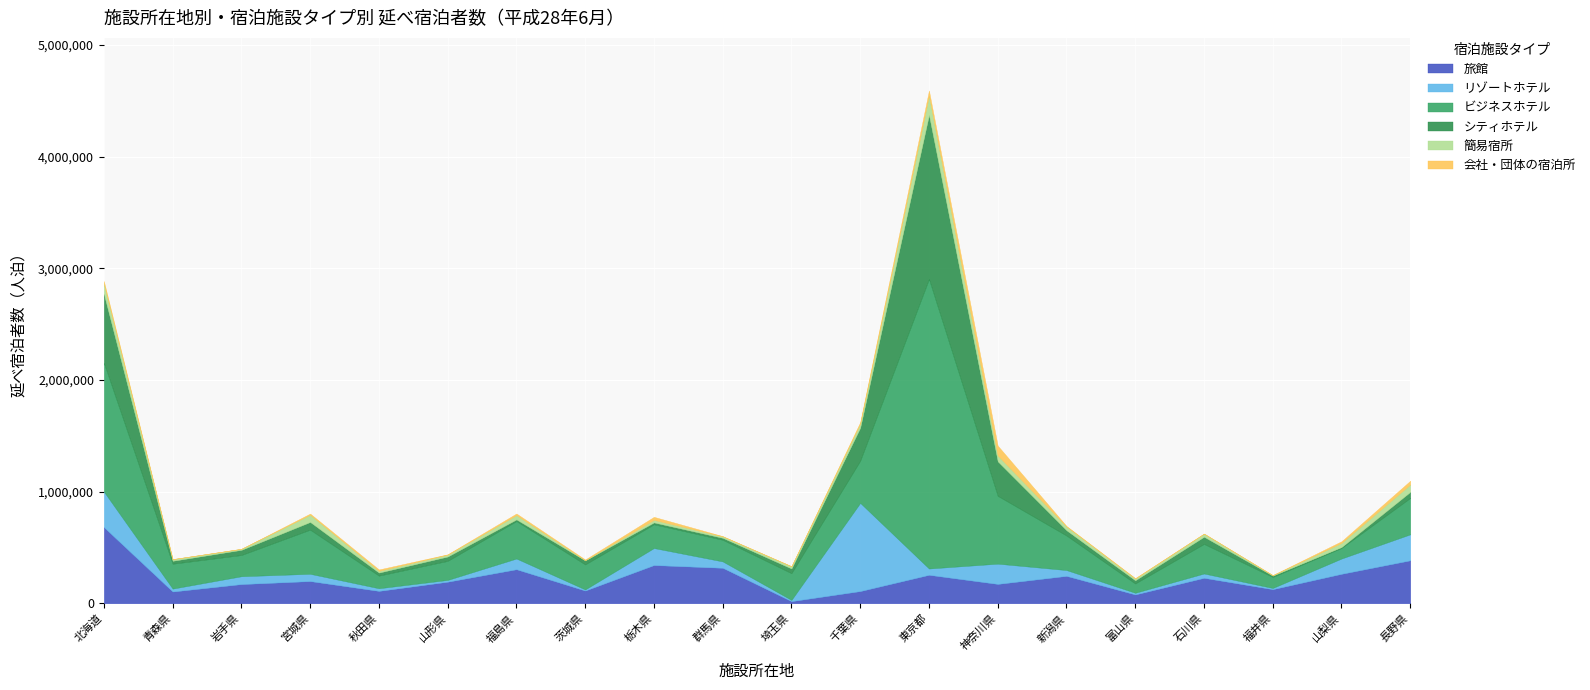

True or false: 会社・団体の宿泊所 has a value of 23757 at 福島県.

False